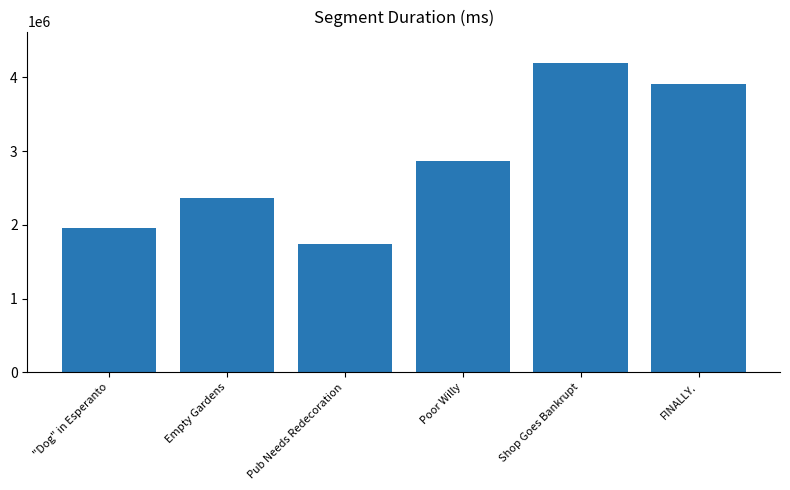

Does the chart contain any negative values?

No